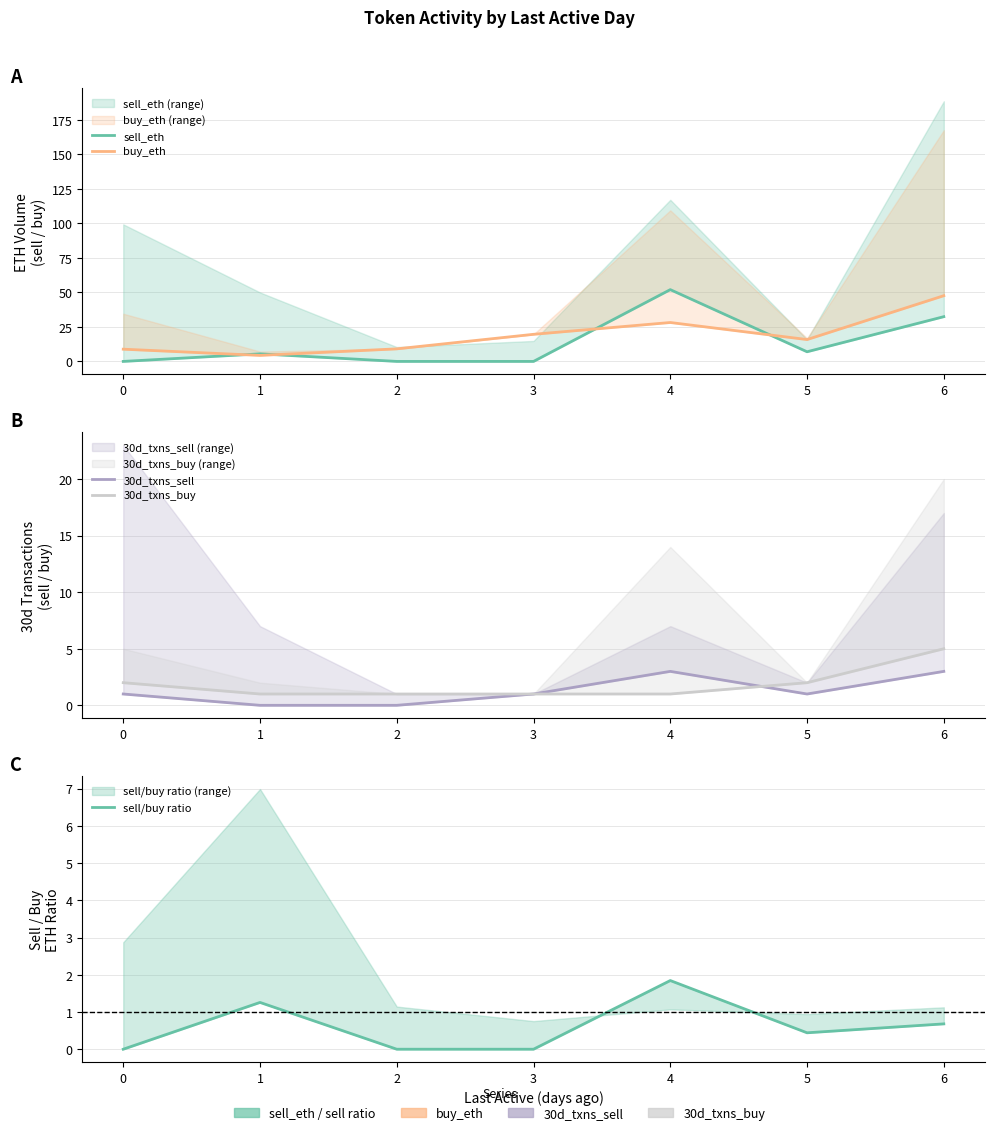

True or false: 30d_txns_buy has more than 2 interior local peaks.

False